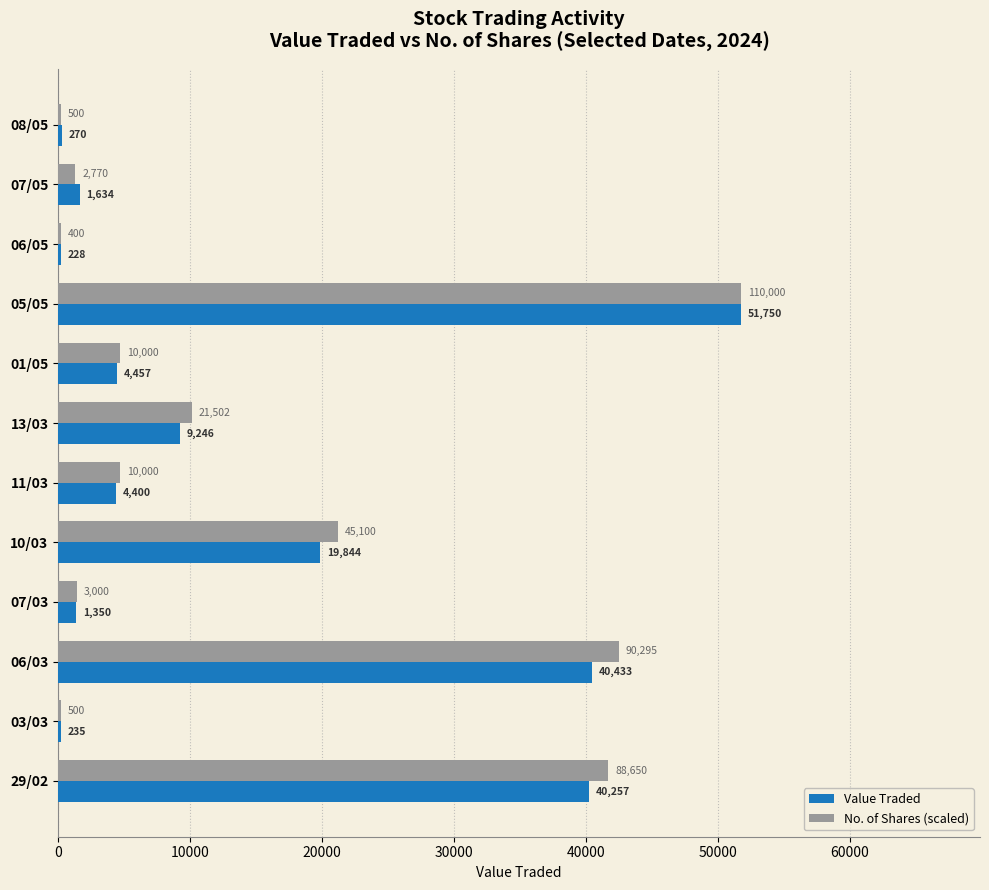

What is the sum of the Value Traded values at 05/05 and 08/05?

52020.0